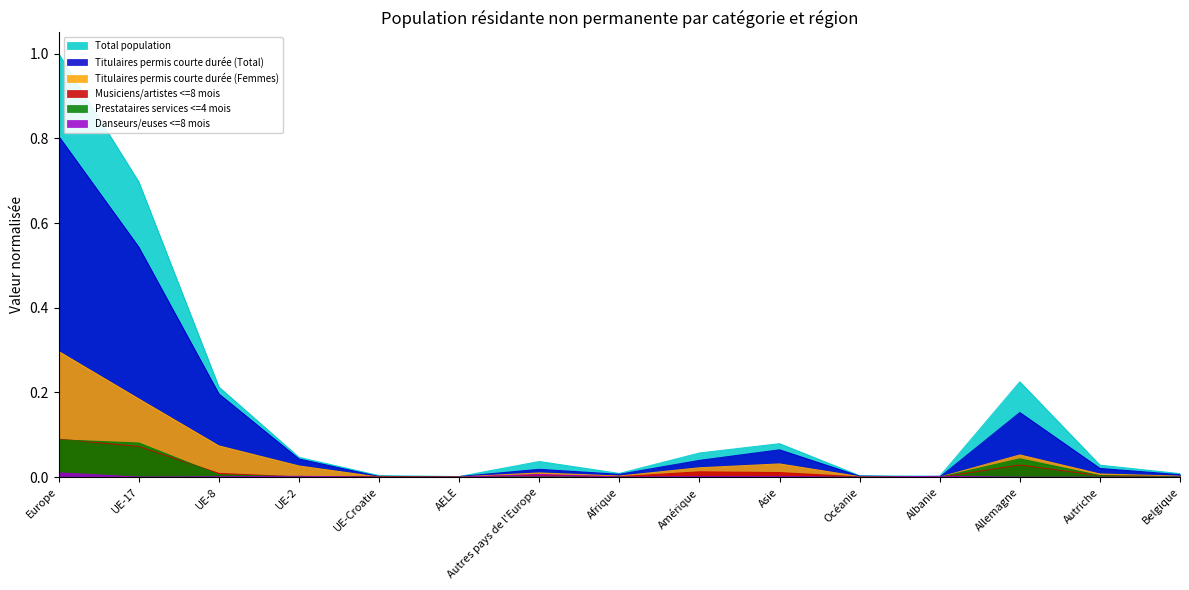

Does the chart have visible grid lines?

No